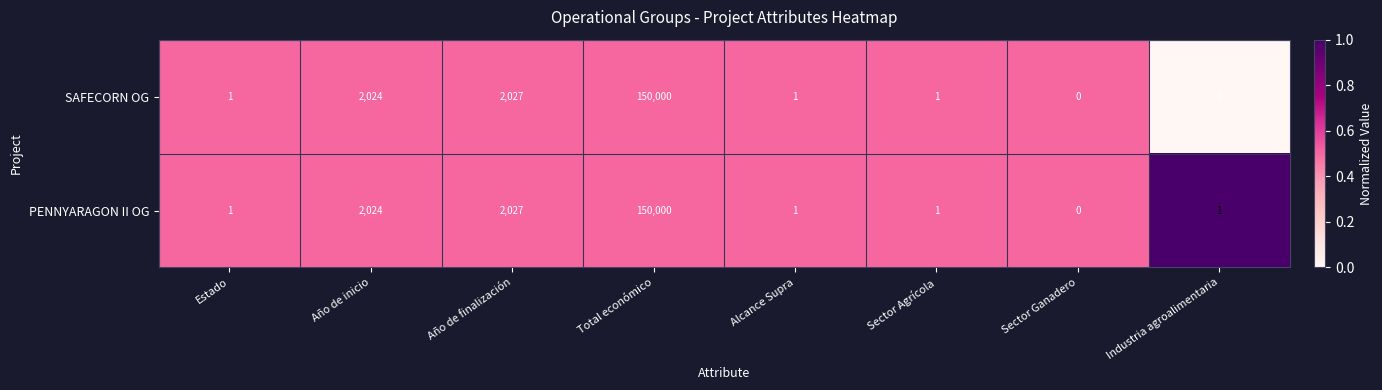

True or false: PENNYARAGON II OG has a value of 2027 at Año de finalización.

True